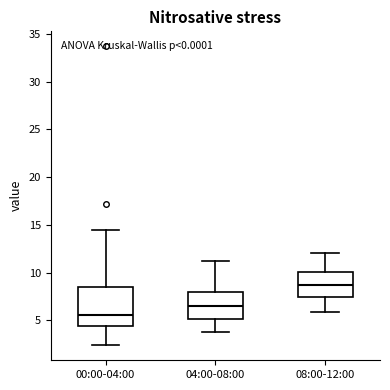

Where does the lower whisker of the box for 08:00-12:00 end on the y-axis? The values are not printed on the chart, so give them approximately, as read against the axis.

6.0